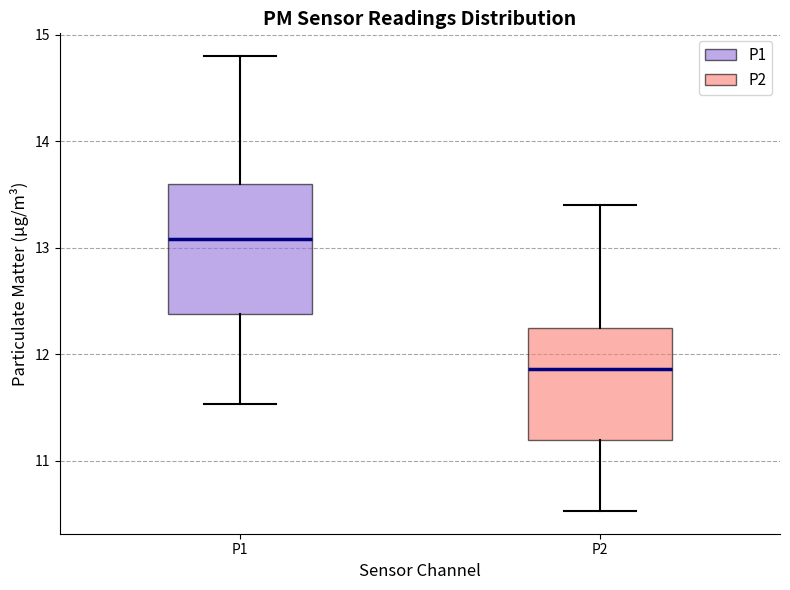

Which box's median line is the lowest?

P2